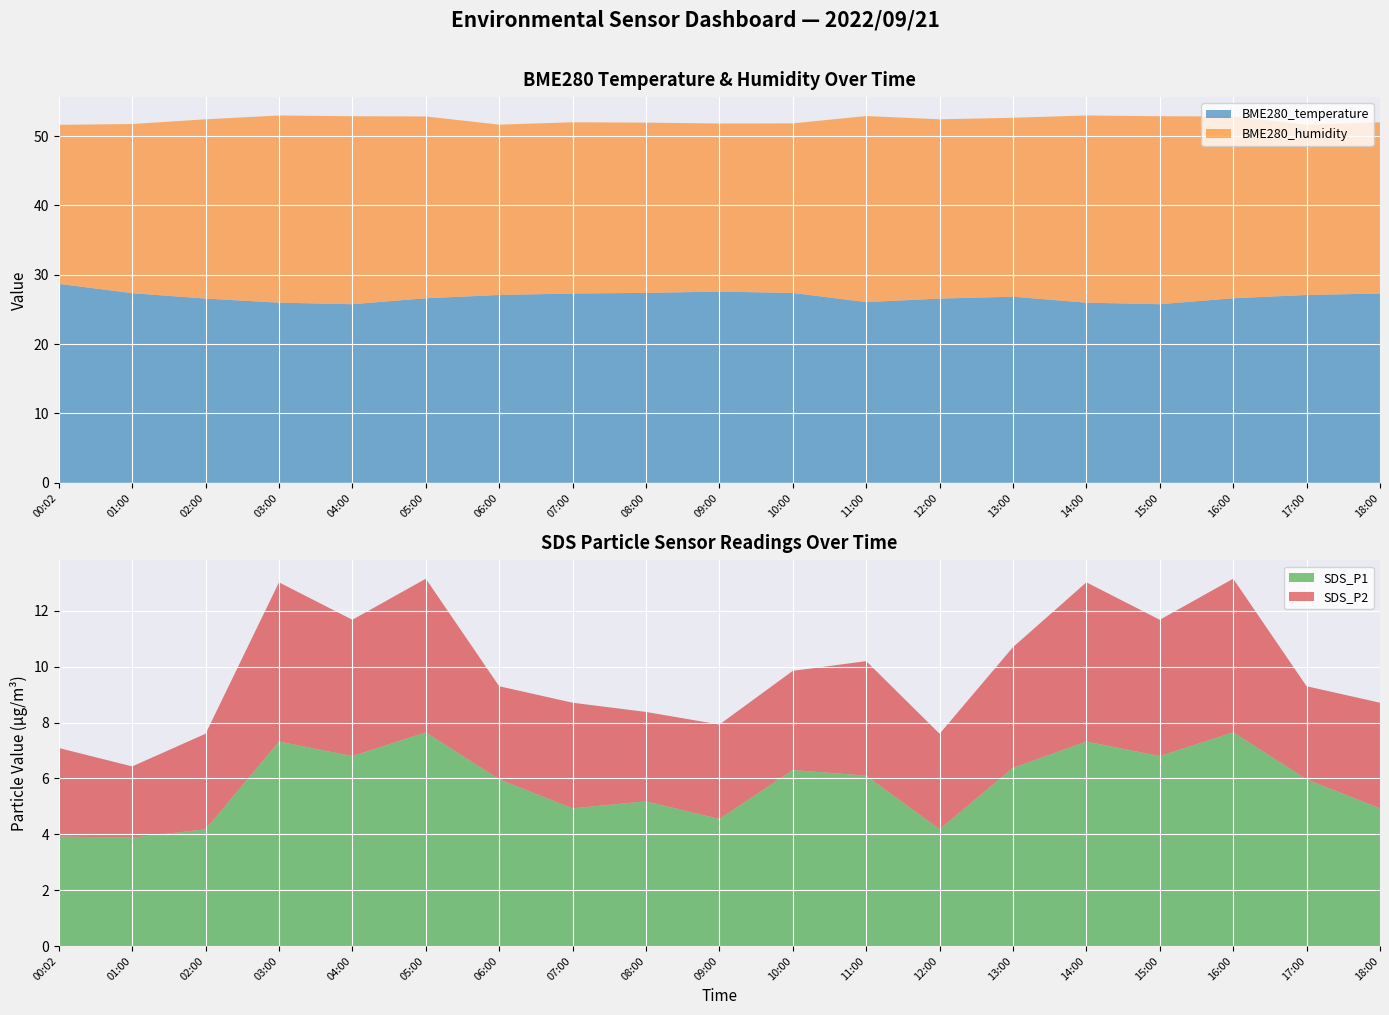

Reading left to right, transcribe all the data shown in this chart.

BME280_temperature: 28.7	27.3	26.6	26.0	25.8	26.6	27.1	27.3	27.4	27.6	27.4	26.1	26.6	26.8	26.0	25.8	26.6	27.1	27.3
BME280_humidity: 22.9	24.4	25.9	27.0	27.1	26.2	24.6	24.7	24.6	24.2	24.4	26.8	25.9	25.8	27.0	27.1	26.2	24.6	24.7
SDS_P1: 3.9	3.9	4.2	7.3	6.8	7.7	6.0	4.9	5.2	4.5	6.3	6.1	4.2	6.4	7.3	6.8	7.7	6.0	4.9
SDS_P2: 3.2	2.5	3.4	5.7	4.9	5.5	3.3	3.8	3.2	3.4	3.5	4.1	3.4	4.3	5.7	4.9	5.5	3.3	3.8